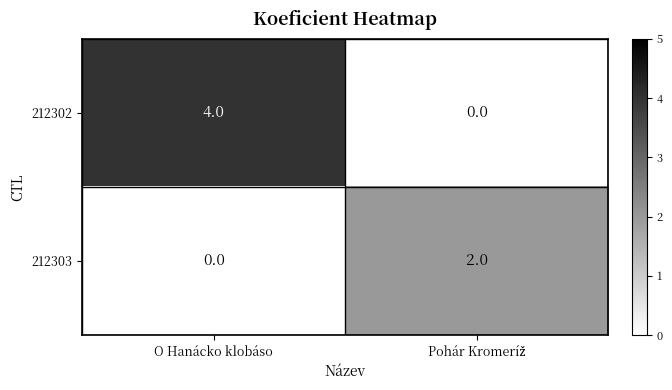

Which series has the largest range (max minus min)?

212302